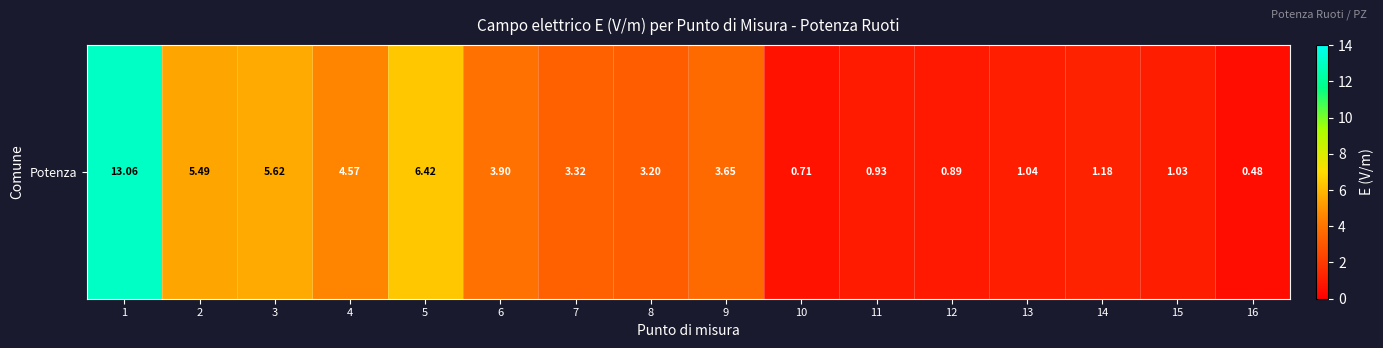

Between 7 and 8, which is larger?

7